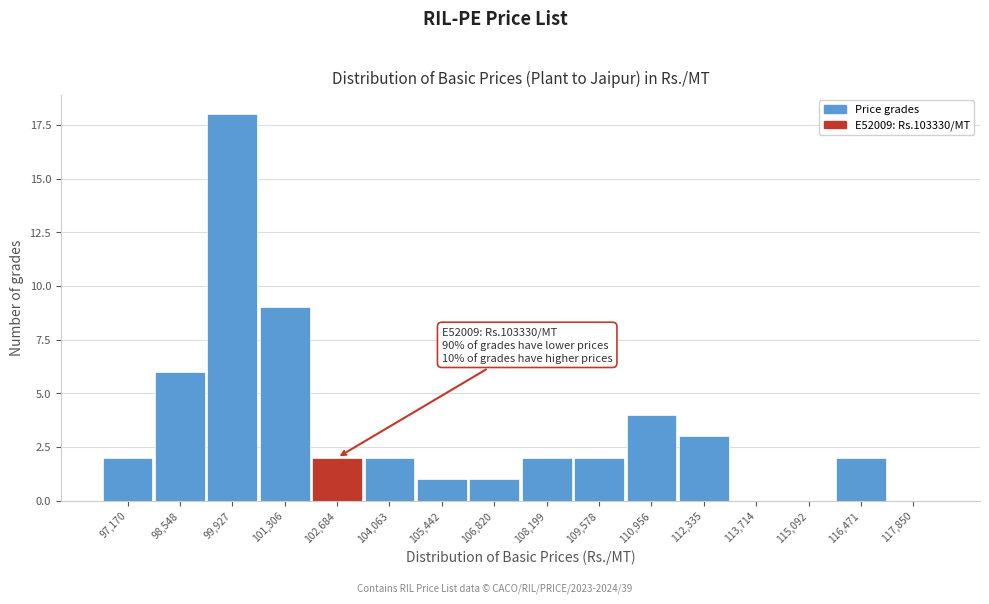

Reading left to right, transcribe all the data shown in this chart.

97,170=2	98,548=6	99,927=18	101,306=9	102,684=2	104,063=2	105,442=1	106,820=1	108,199=2	109,578=2	110,956=4	112,335=3	113,714=0	115,092=0	116,471=2	117,850=0